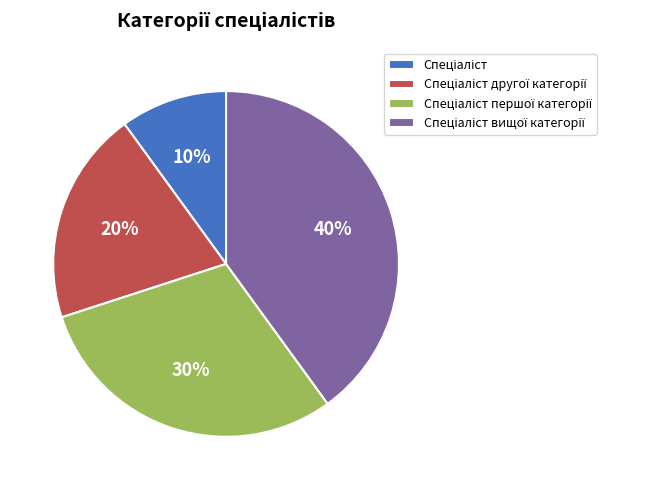

Is there a majority slice in this chart?

No